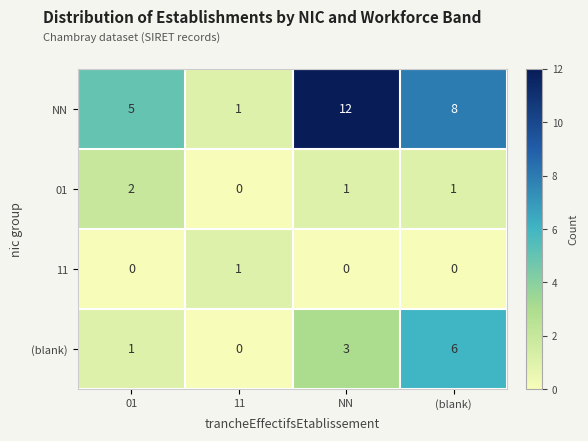

At which category is the sum across all series the highest?

NN